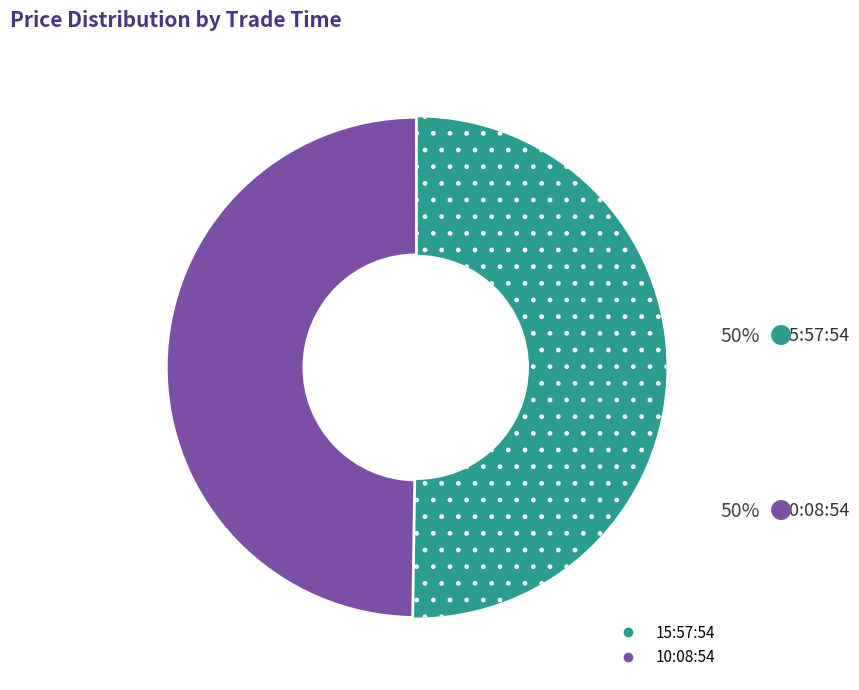

Approximately how many times larger is the value at 10:08:54 compared to 15:57:54?

1.0